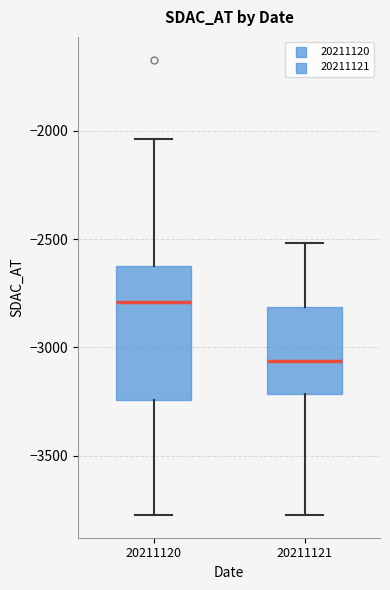

Reading left to right, transcribe this box plot: for each box, give where its median line is, the range the box spans, and where its two whiskers end, as read against the y-axis. The values are not printed on the chart, so give them approximately, as read against the axis.

20211120: median -2800, box -3250 to -2600, whiskers -3750 to -2050
20211121: median -3050, box -3200 to -2800, whiskers -3750 to -2500